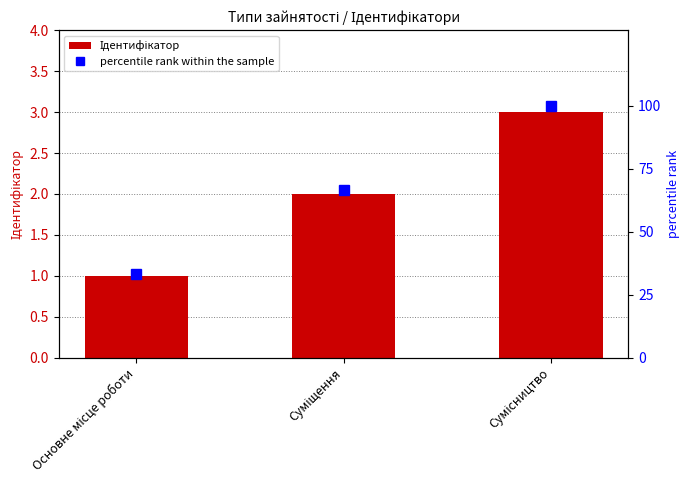

List the series in order of their overall mean, highest first.

percentile rank within the sample, Ідентифікатор